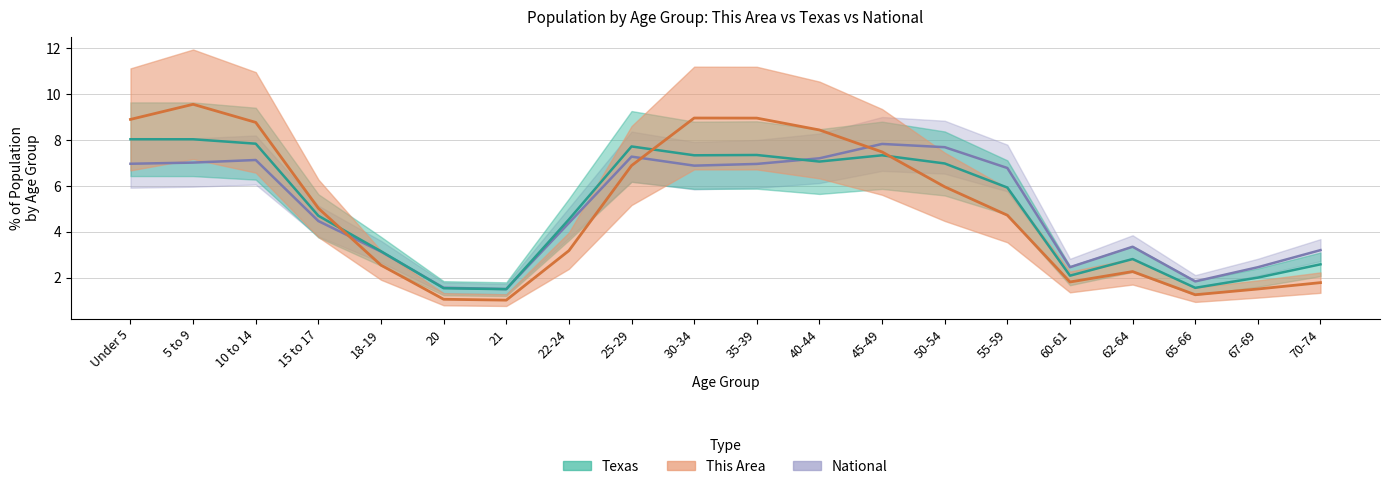

Reading left to right, what are all the values shown in this chart?

This Area: Under 5=8.9	5 to 9=9.6	10 to 14=8.8	15 to 17=5.0	18-19=2.5	20=1.1	21=1.0	22-24=3.2	25-29=6.9	30-34=9.0	35-39=9.0	40-44=8.4	45-49=7.5	50-54=6.0	55-59=4.7	60-61=1.8	62-64=2.3	65-66=1.3	67-69=1.5	70-74=1.8
Texas: Under 5=8.0	5 to 9=8.0	10 to 14=7.8	15 to 17=4.7	18-19=3.1	20=1.5	21=1.5	22-24=4.5	25-29=7.7	30-34=7.3	35-39=7.3	40-44=7.1	45-49=7.3	50-54=7.0	55-59=5.9	60-61=2.1	62-64=2.8	65-66=1.6	67-69=2.0	70-74=2.6
National: Under 5=7.0	5 to 9=7.0	10 to 14=7.1	15 to 17=4.5	18-19=3.1	20=1.6	21=1.5	22-24=4.4	25-29=7.3	30-34=6.9	35-39=7.0	40-44=7.2	45-49=7.8	50-54=7.7	55-59=6.8	60-61=2.5	62-64=3.3	65-66=1.8	67-69=2.5	70-74=3.2